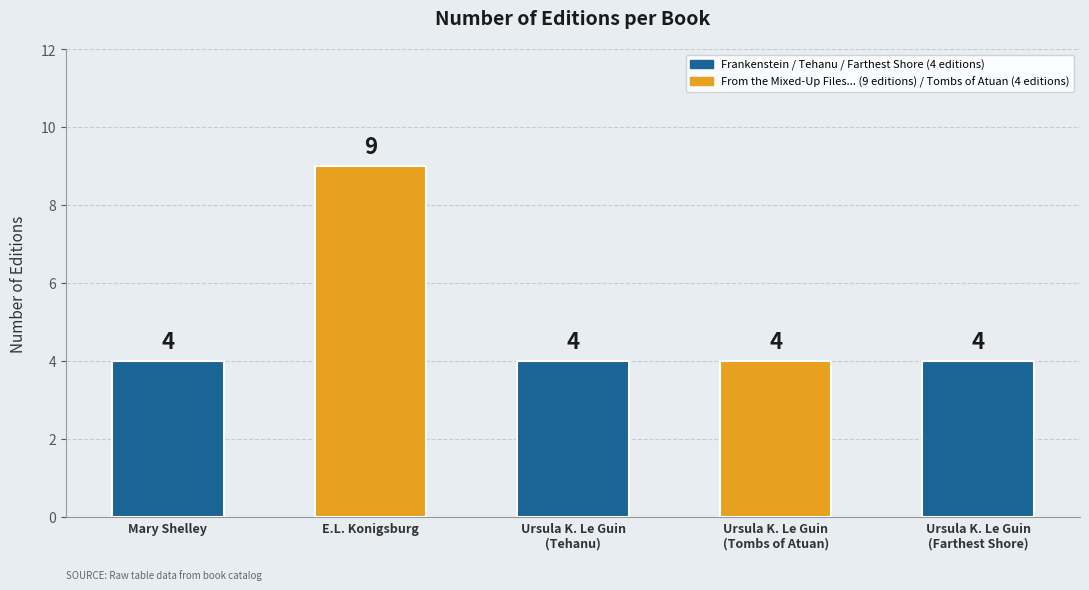

Where is the data nearest to the value 6?

Mary Shelley